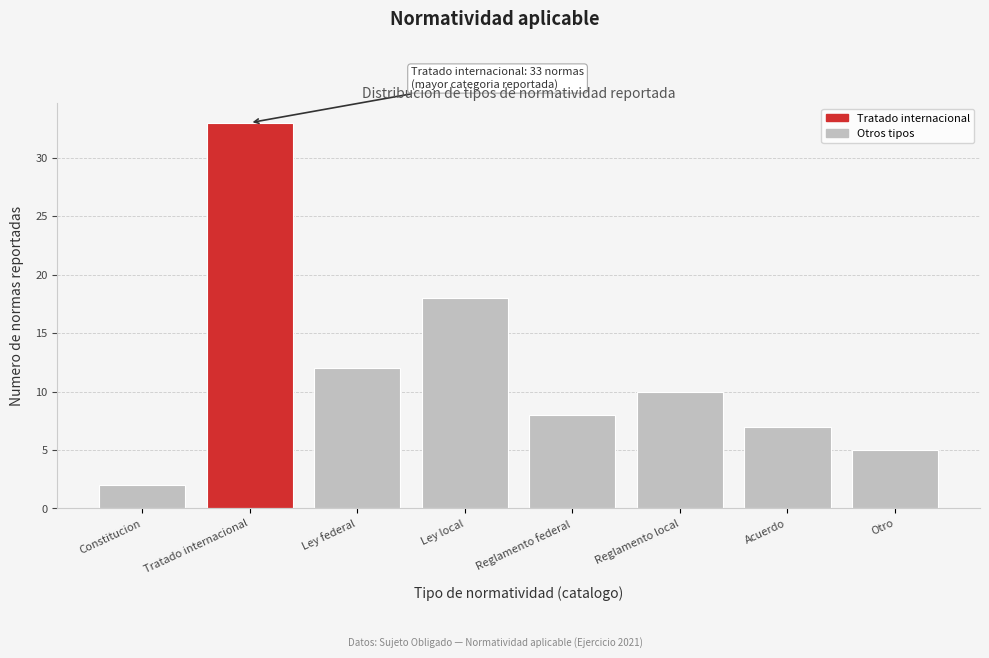

Reading right to left, what are all the values shown in this chart?

5	7	10	8	18	12	33	2